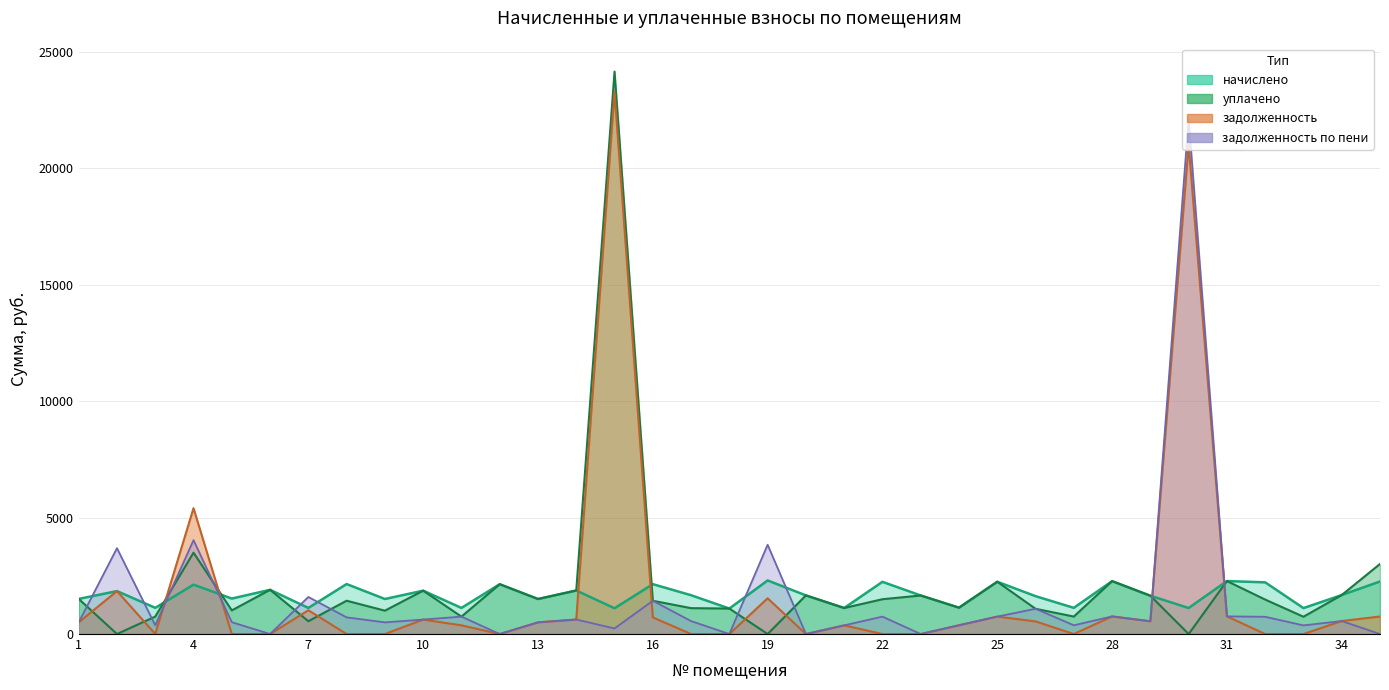

True or false: задолженность has more than 1 interior local peaks.

True